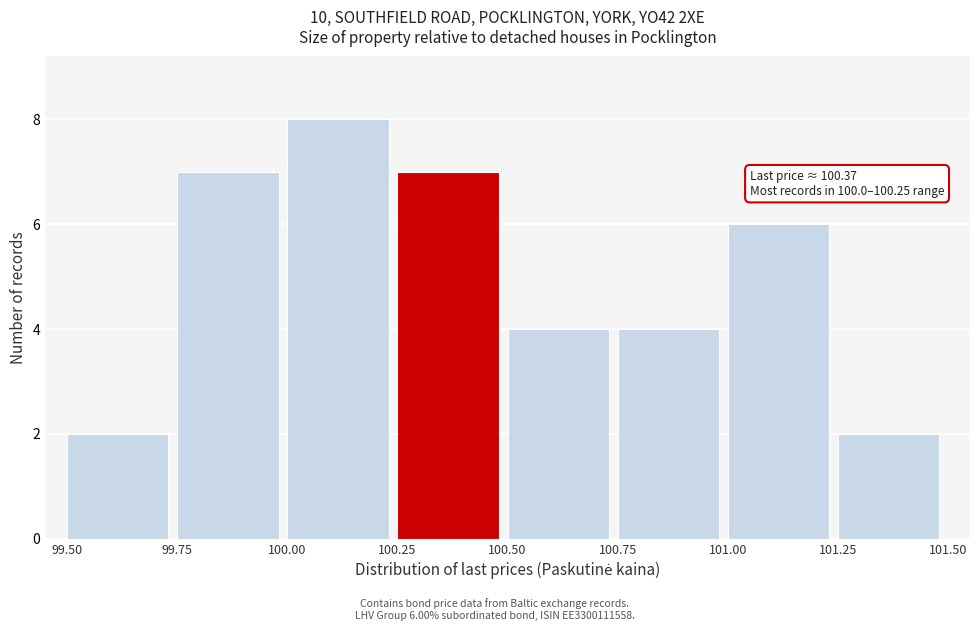

Over which range of the x-axis is the bar tallest?

100.00 to 100.25